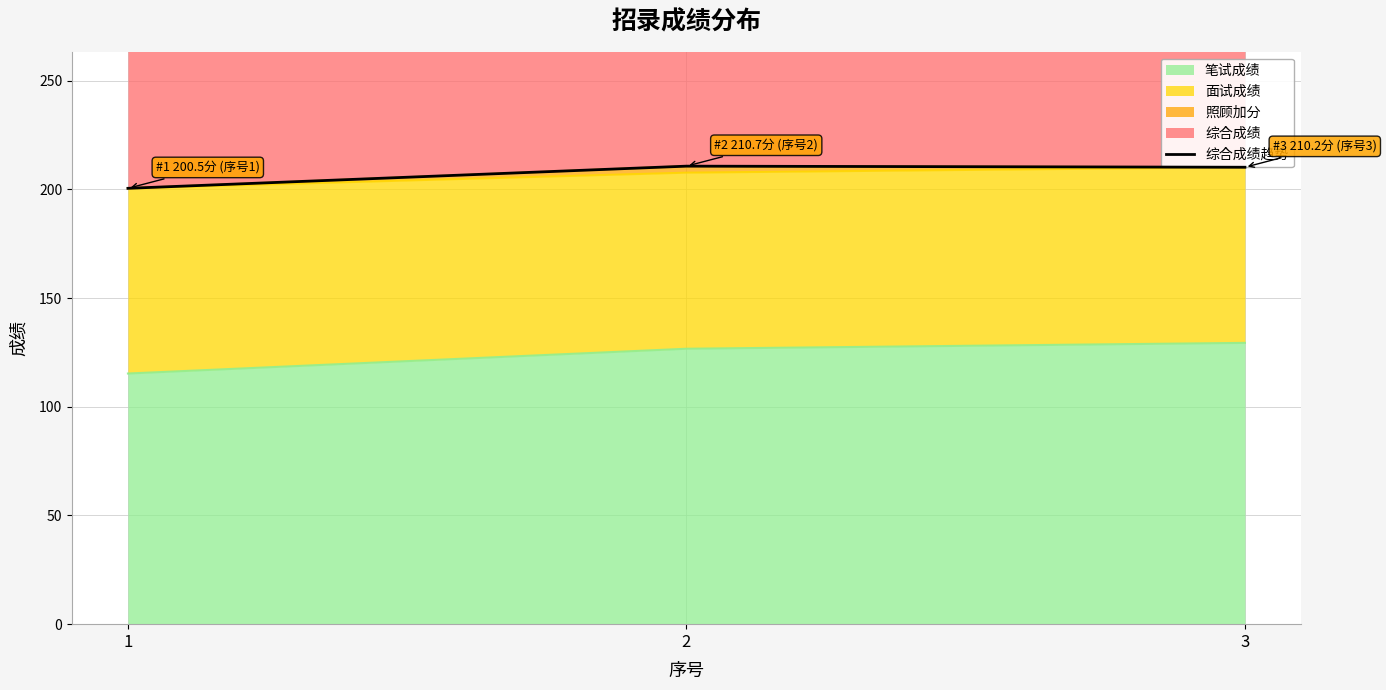

At which category does the chart reach its minimum across all series?

1